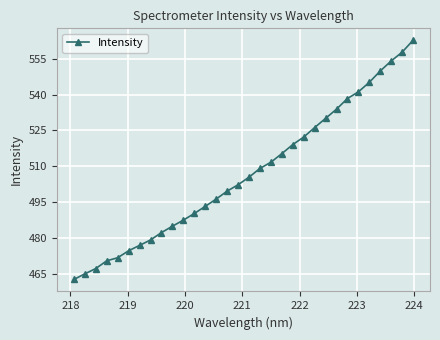

What is the value of the 12th point from the left?

490.2